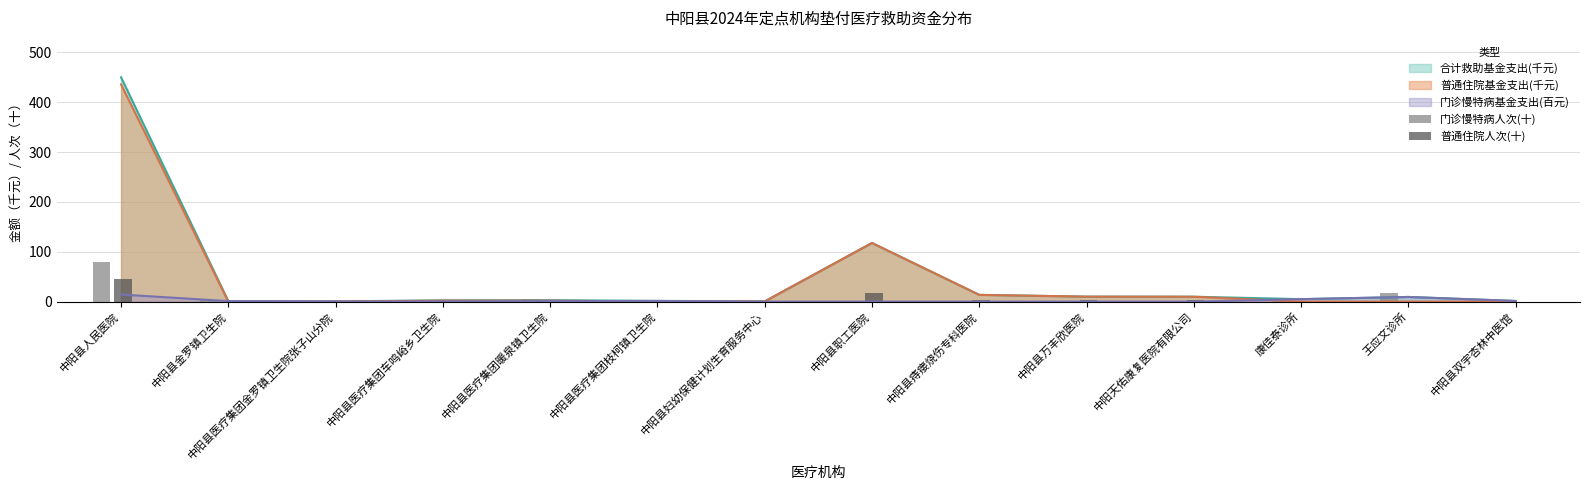

How many bars are there in each group?

2